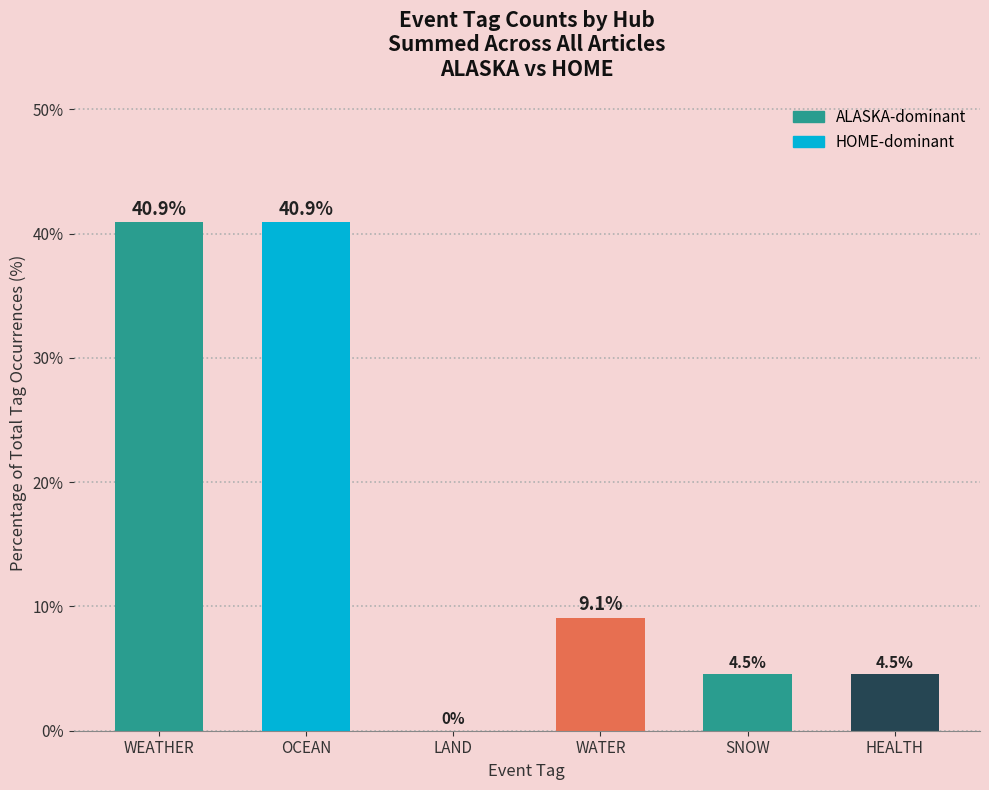

The value at WATER is 9.1. True or false?

True